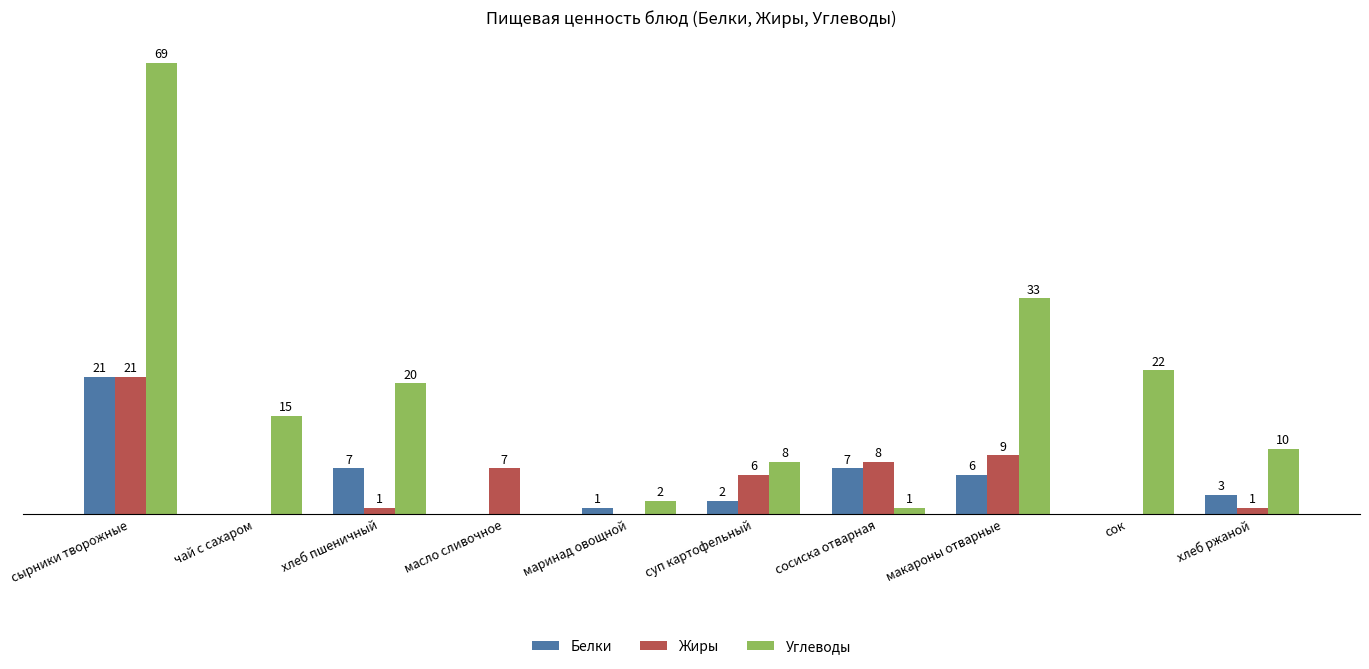

At which label does Углеводы first exceed 15?

сырники творожные